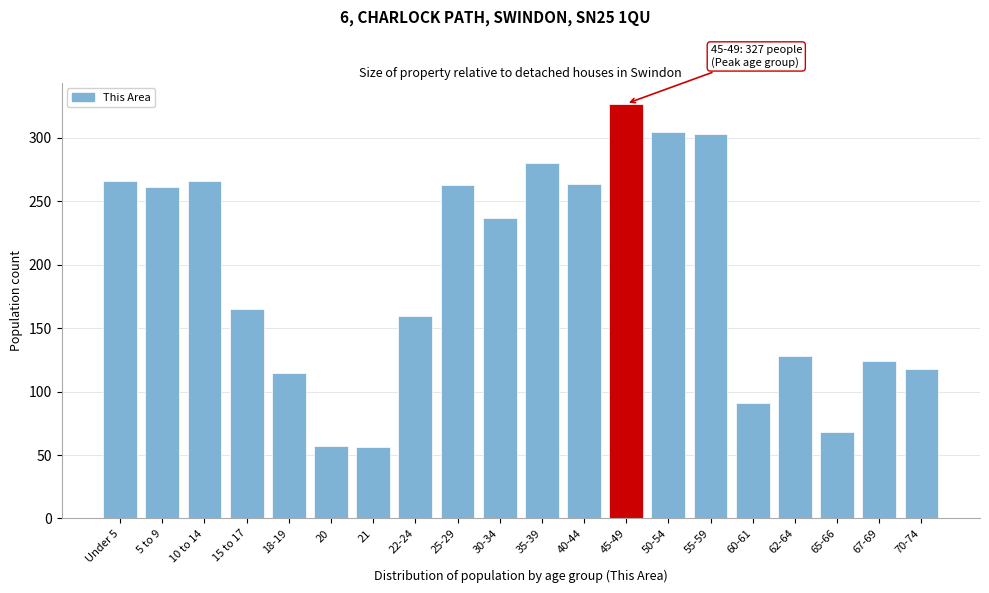

At which label is the value closest to 191?

15 to 17